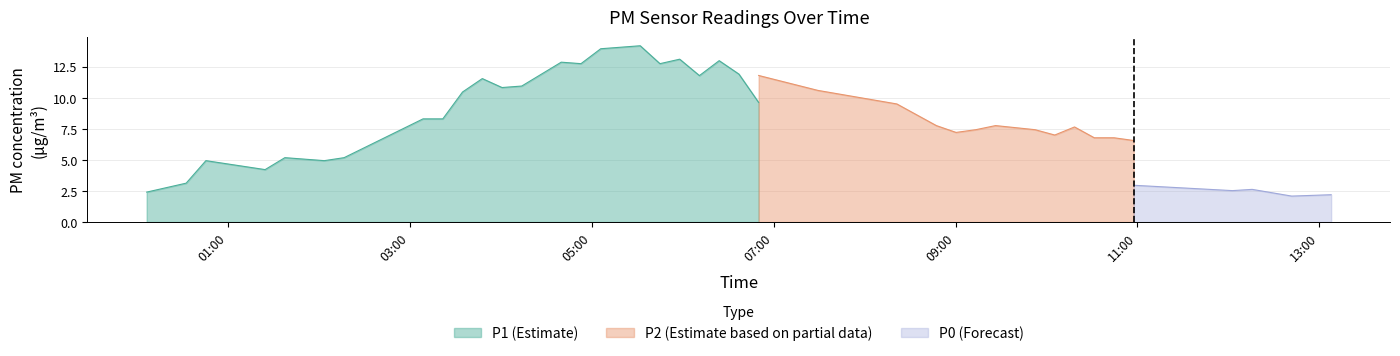

True or false: P1 and P2 cross at least once.

False